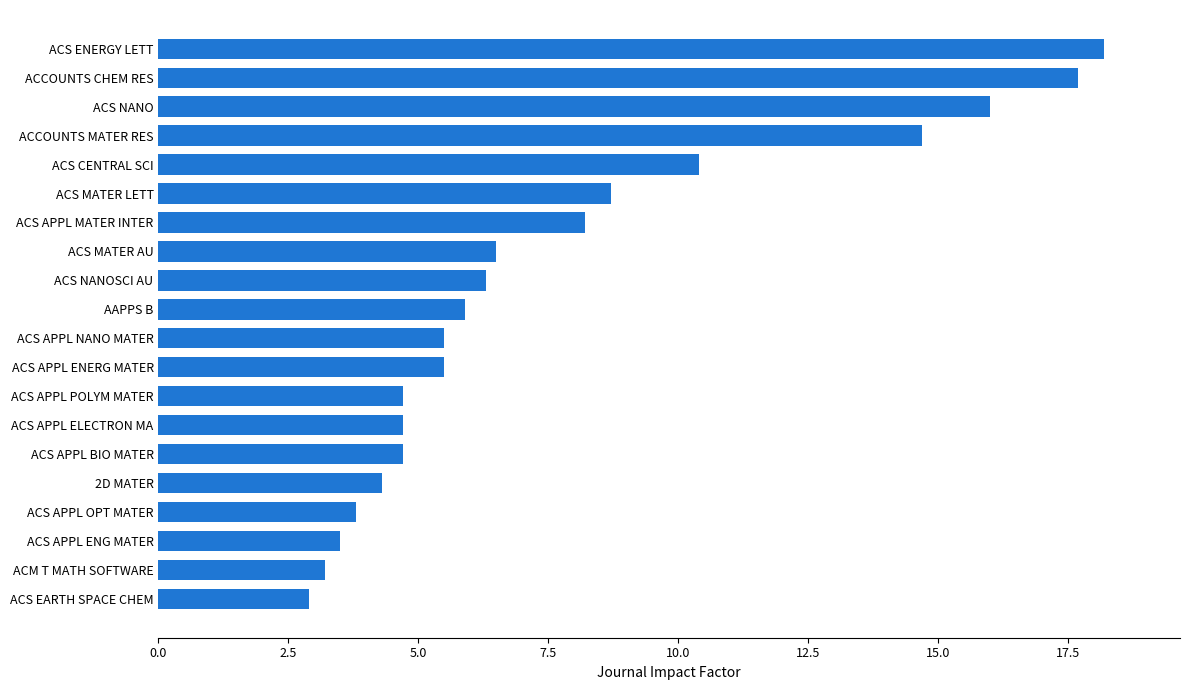

True or false: the data shows 4.1 at ACS ENERGY LETT.

False